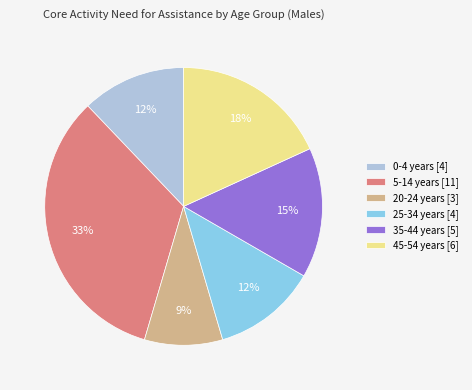

To the nearest percent, what is the combined percentage of 35-44 years [5] and 20-24 years [3]?

24%